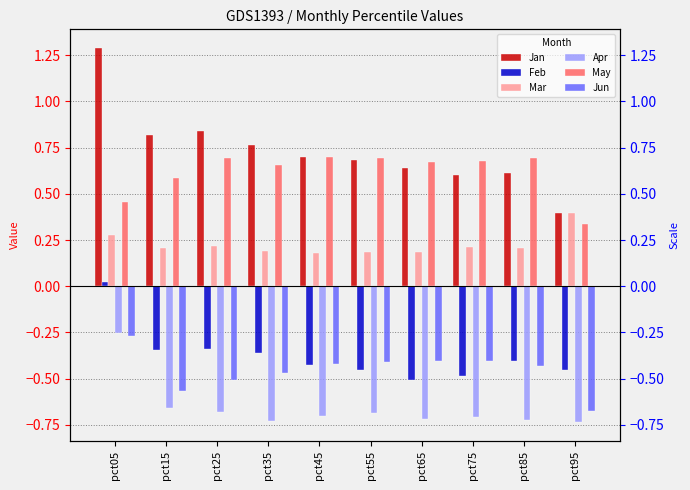

List the series in order of their peak value, highest first.

Jan, May, Mar, Feb, Apr, Jun